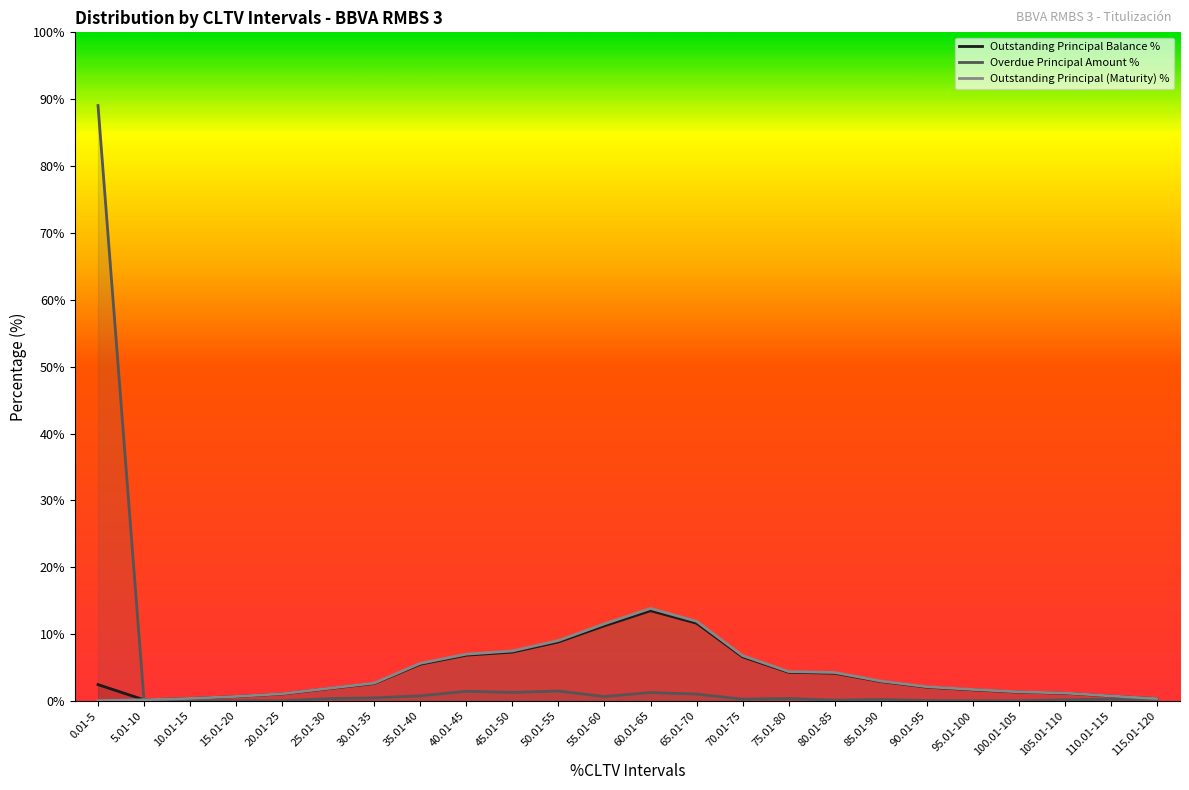

Does the chart display data point markers on the line(s)?

No